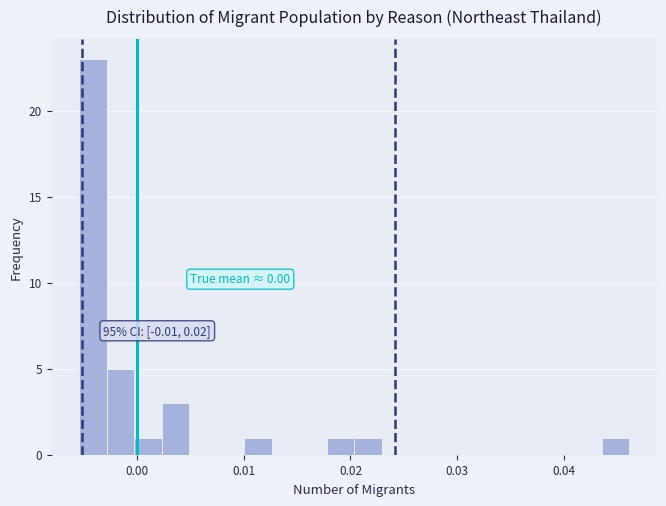

Read against the x-axis, roughly where is the centre of the tallest bar?

-0.004